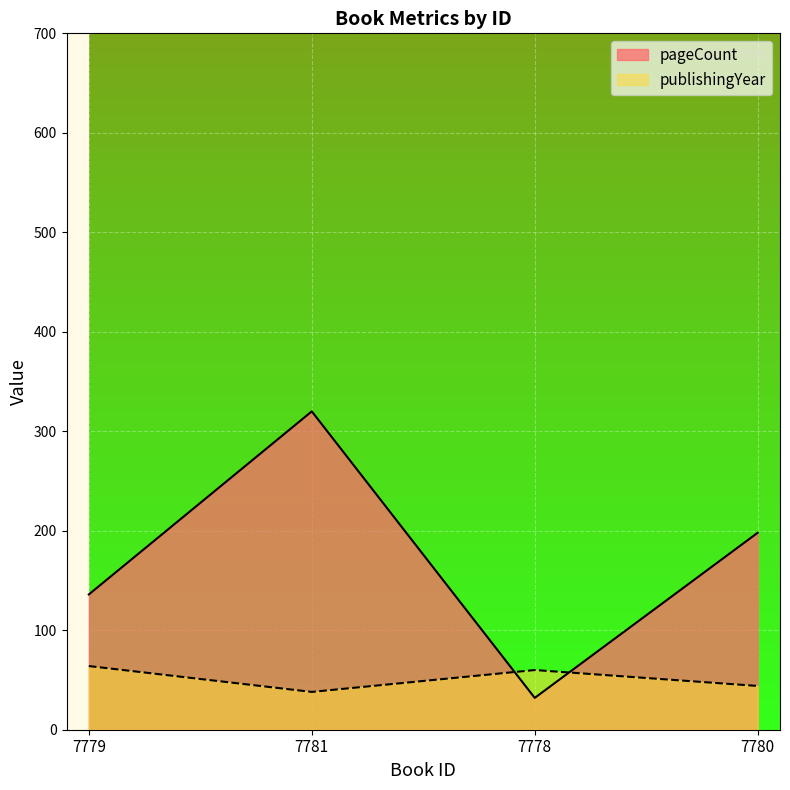

True or false: publishingYear has a value of 84 at 7778.

False